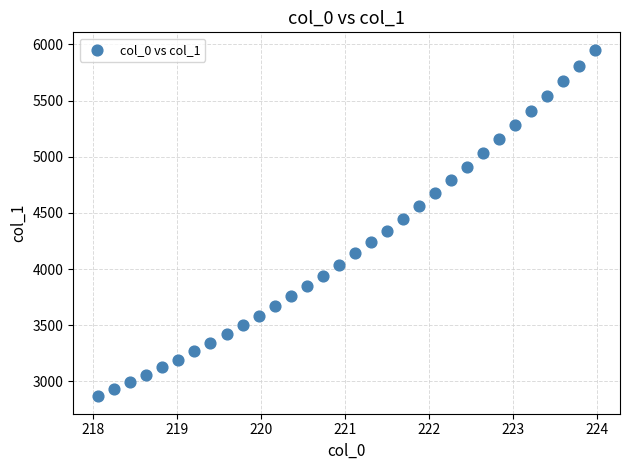

What is the range of Y values (max minus min)?

3088.0